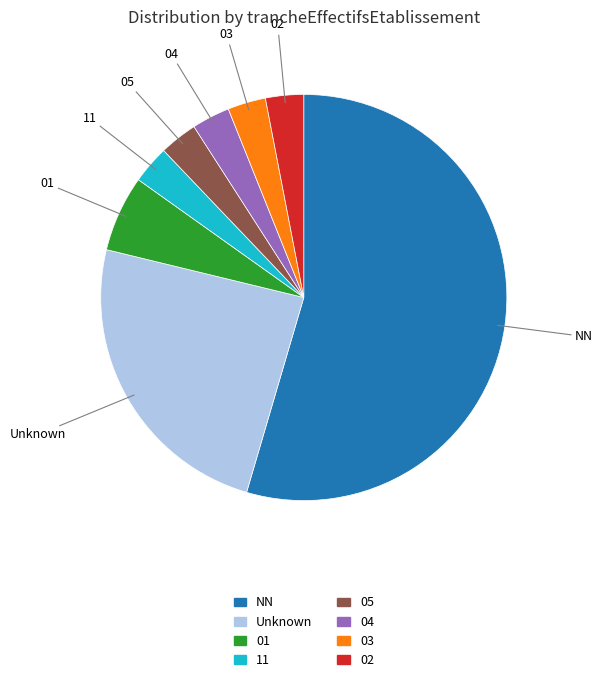

Approximately how many times larger is the value at Unknown compared to 11?

8.0